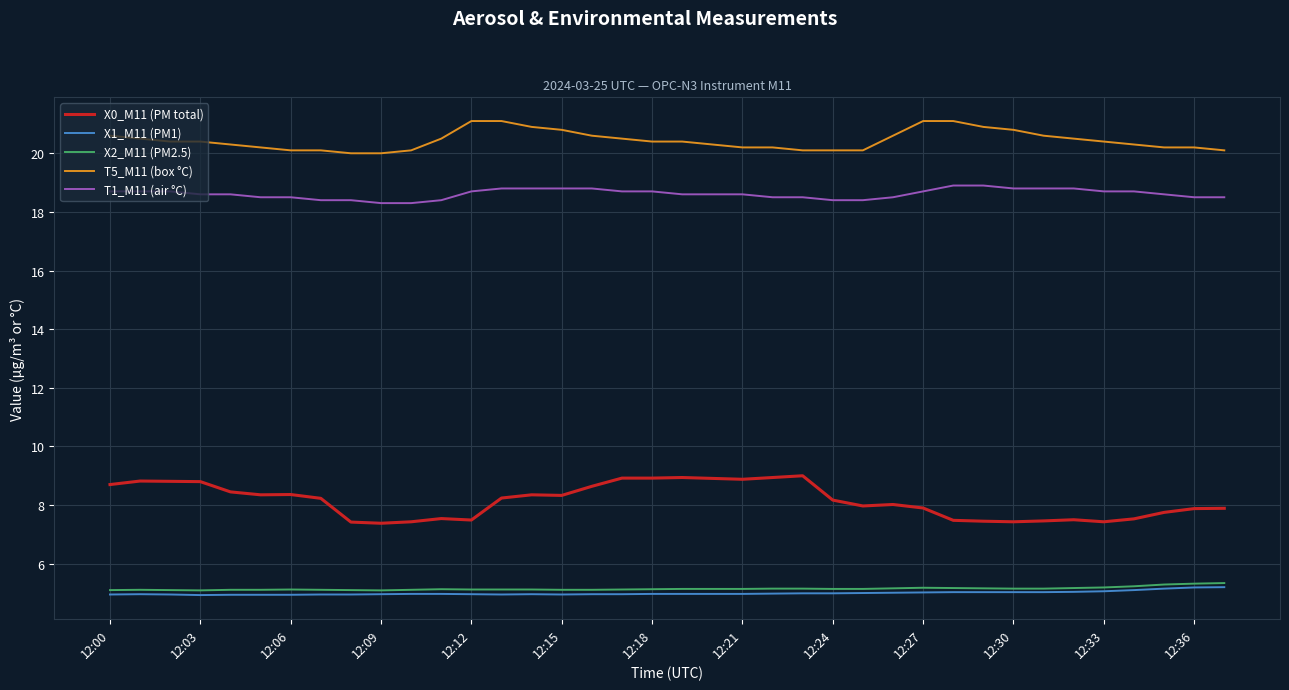

What is the minimum value shown in the chart?

4.9